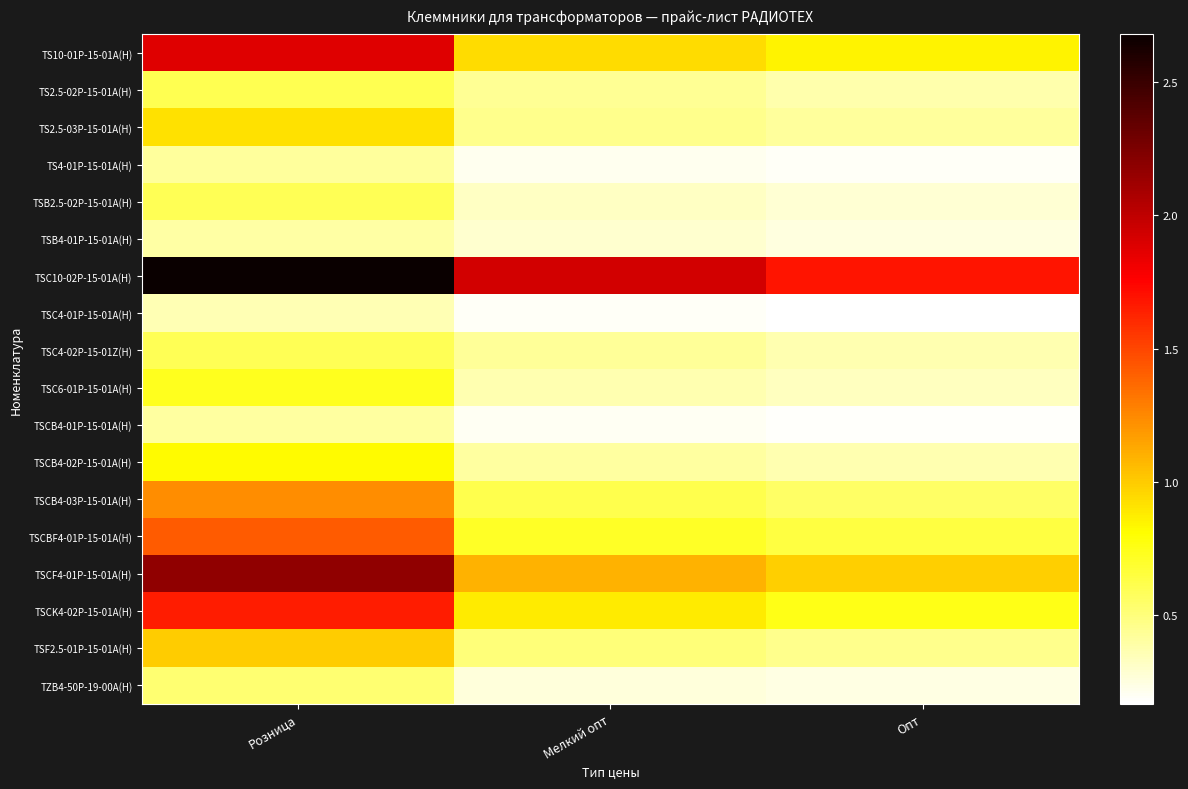

What is the difference between the highest and lowest values at Опт?

1.5